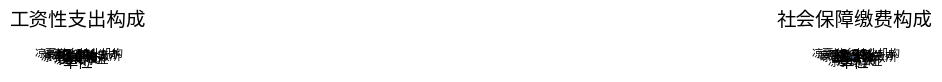

How many segments does this pie chart have?

5